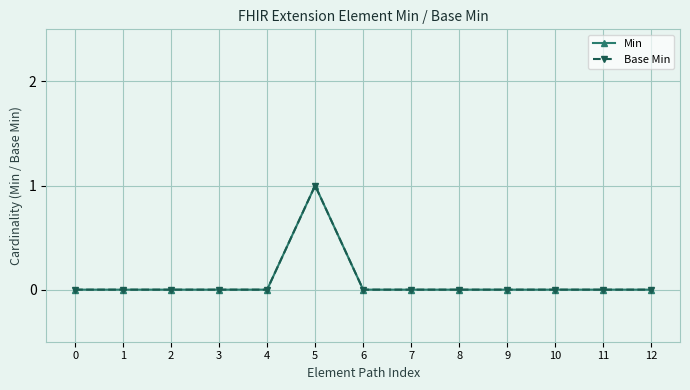

True or false: Base Min and Min intersect in this chart.

False